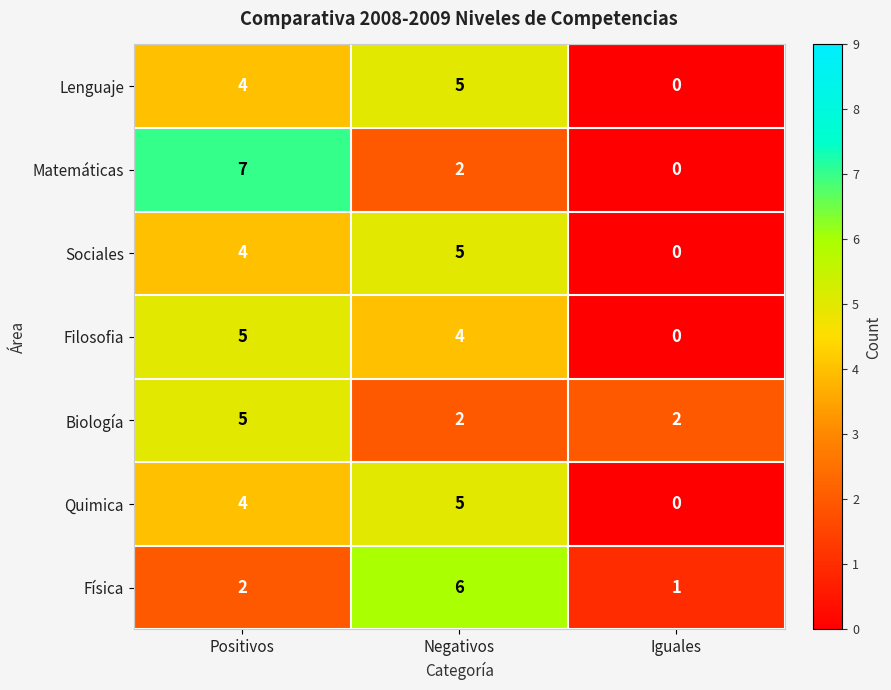

Reading right to left, extract all data points from this chart.

Lenguaje: Iguales=0	Negativos=5	Positivos=4
Matemáticas: Iguales=0	Negativos=2	Positivos=7
Sociales: Iguales=0	Negativos=5	Positivos=4
Filosofia: Iguales=0	Negativos=4	Positivos=5
Biología: Iguales=2	Negativos=2	Positivos=5
Quimica: Iguales=0	Negativos=5	Positivos=4
Física: Iguales=1	Negativos=6	Positivos=2